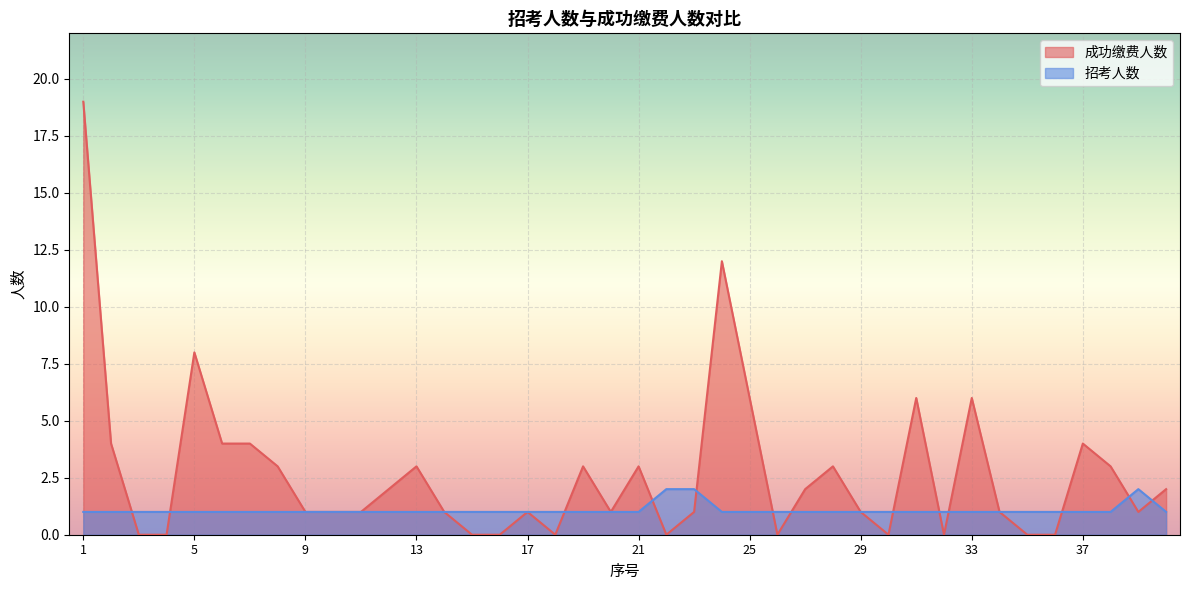

At which label does 成功缴费人数 first exceed 1?

1